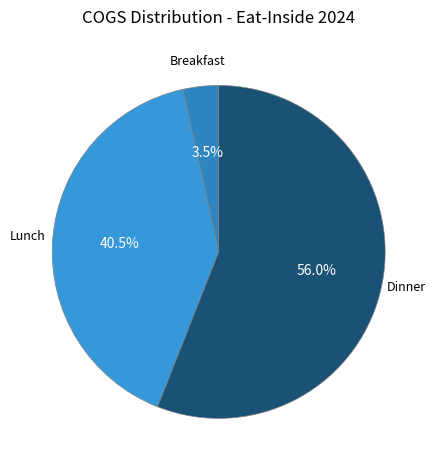

The Dinner slice represents 56% of the pie. True or false?

True